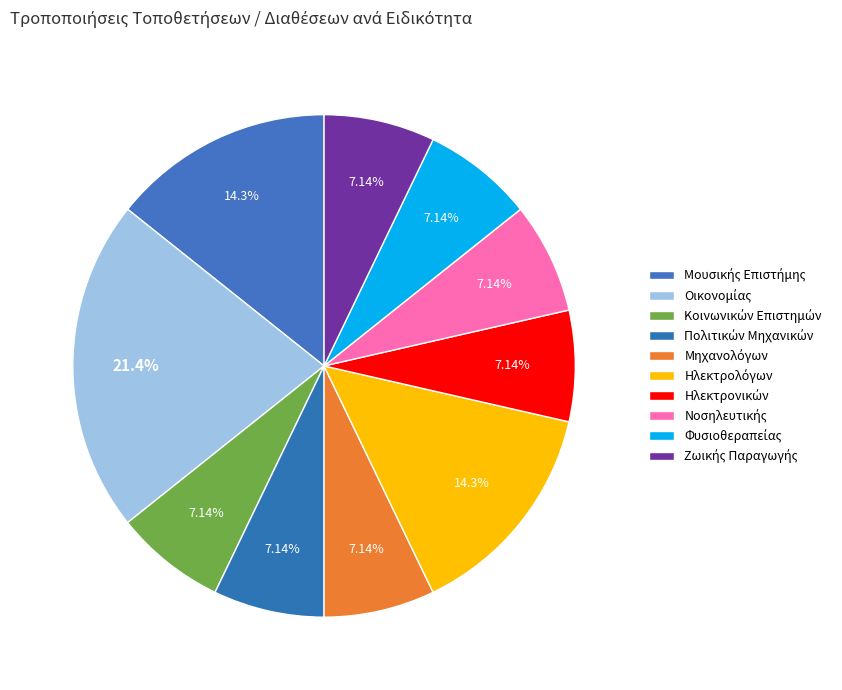

Which slice is the smallest?

Κοινωνικών Επιστημών